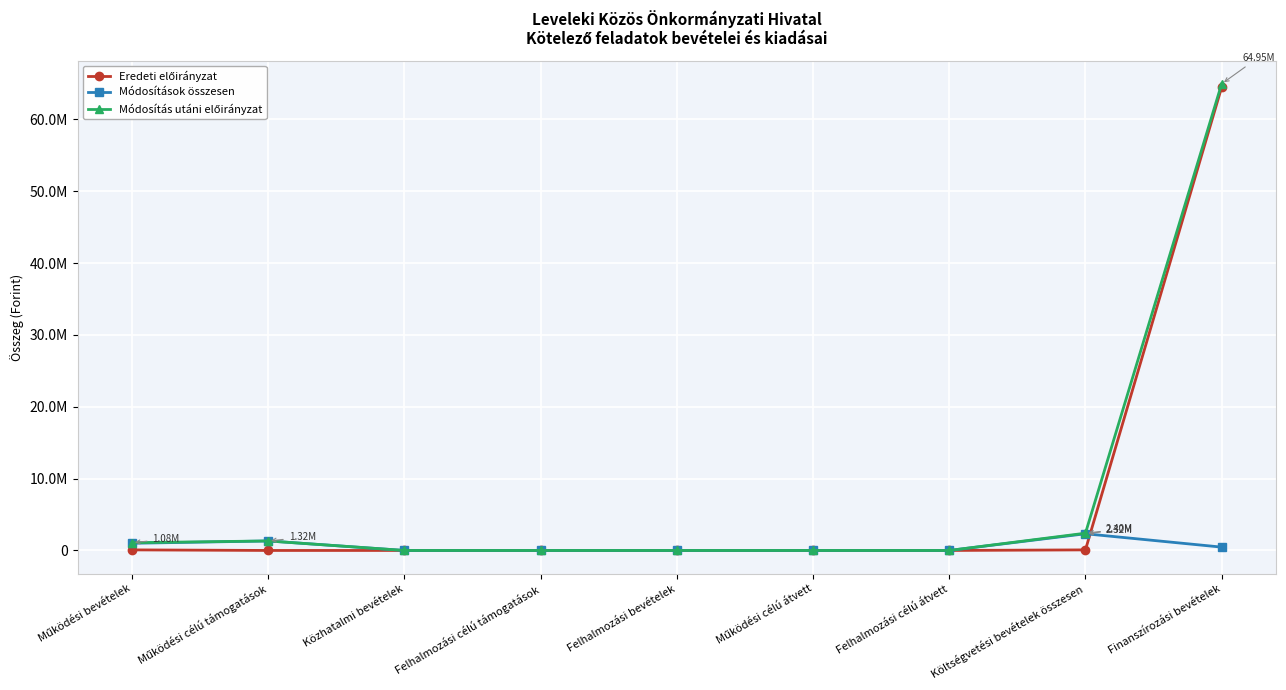

Does the chart have visible grid lines?

Yes